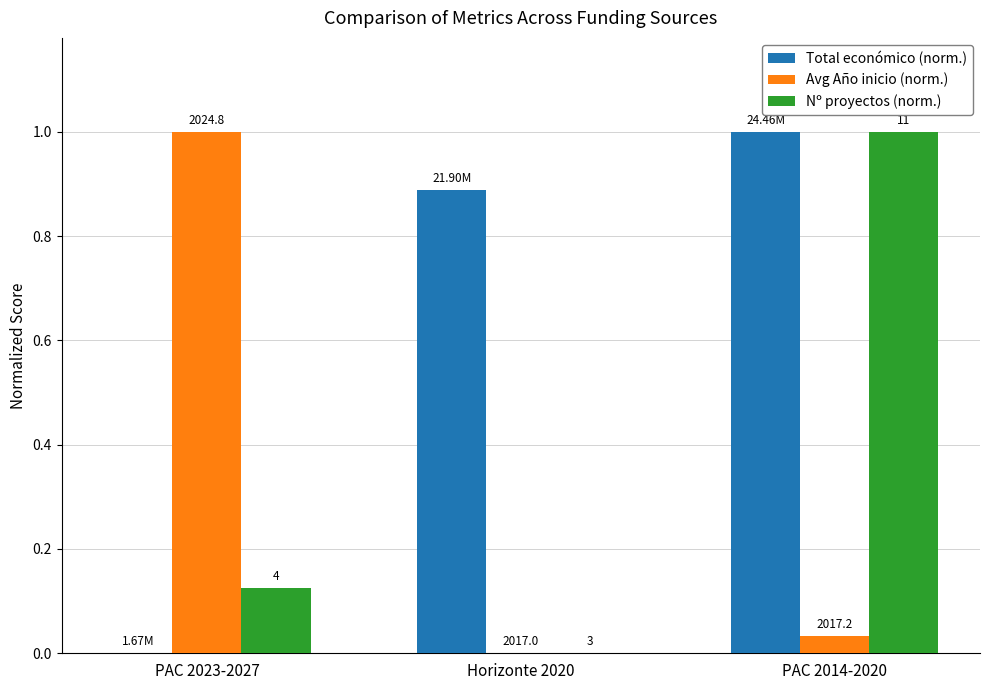

True or false: Nº proyectos (norm.) has a value of 0.0 at Horizonte 2020.

True